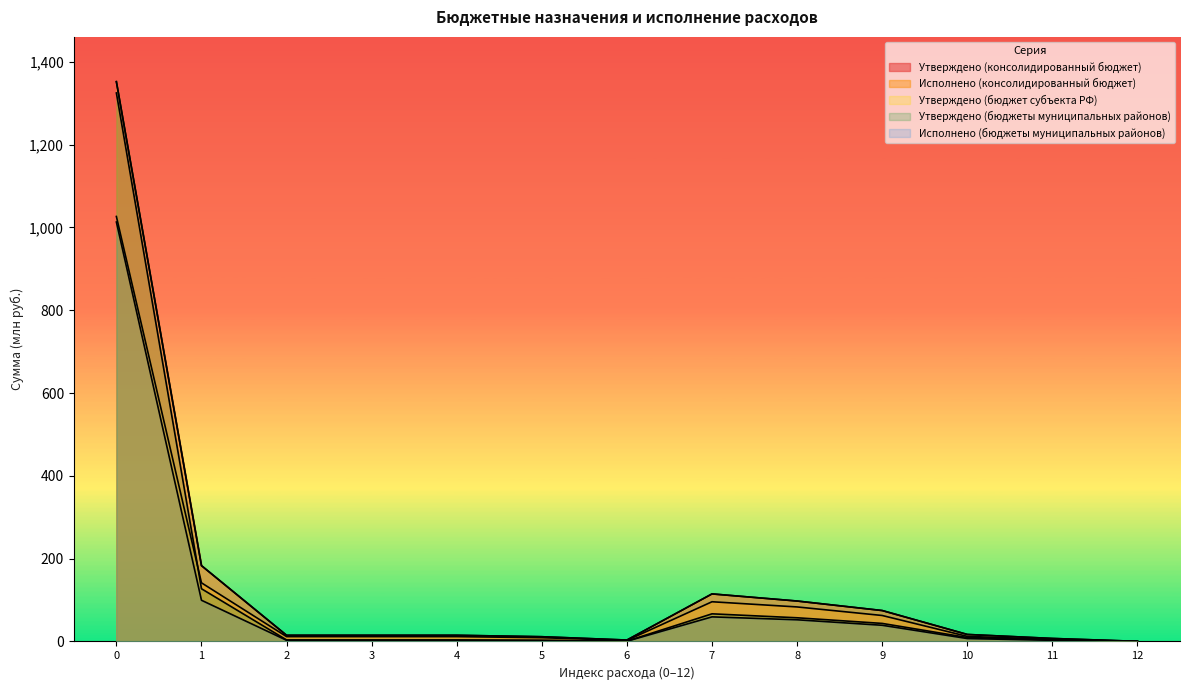

What is the difference between the Утверждено (бюджеты муниципальных районов) values at 6 and 2?

2.8